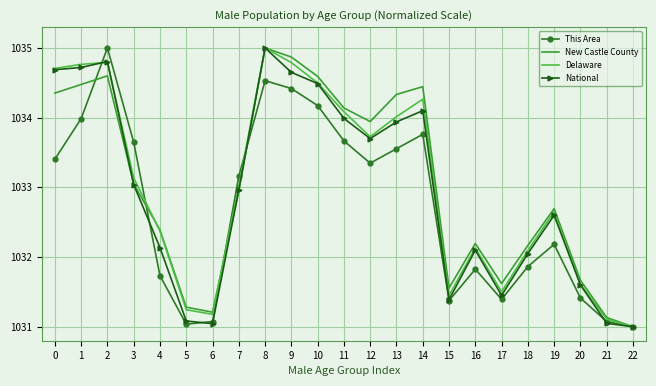

Which series changed the most between 0 and 9?

This Area